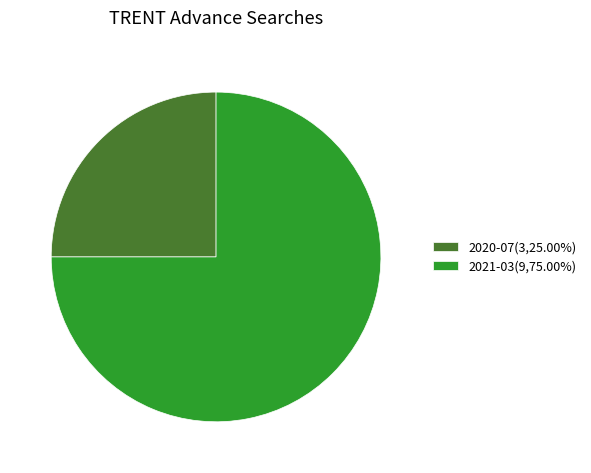

Which has a higher value, 2021-03 or 2020-07?

2021-03